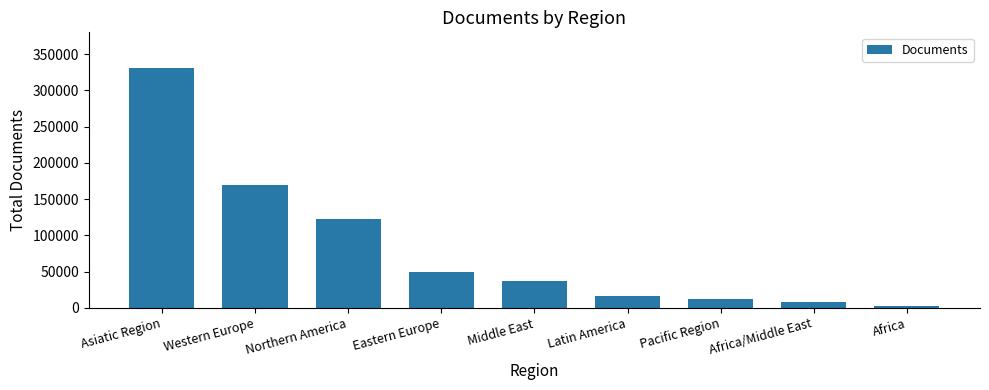

What is the sum of the values at Northern America and Western Europe?

292343